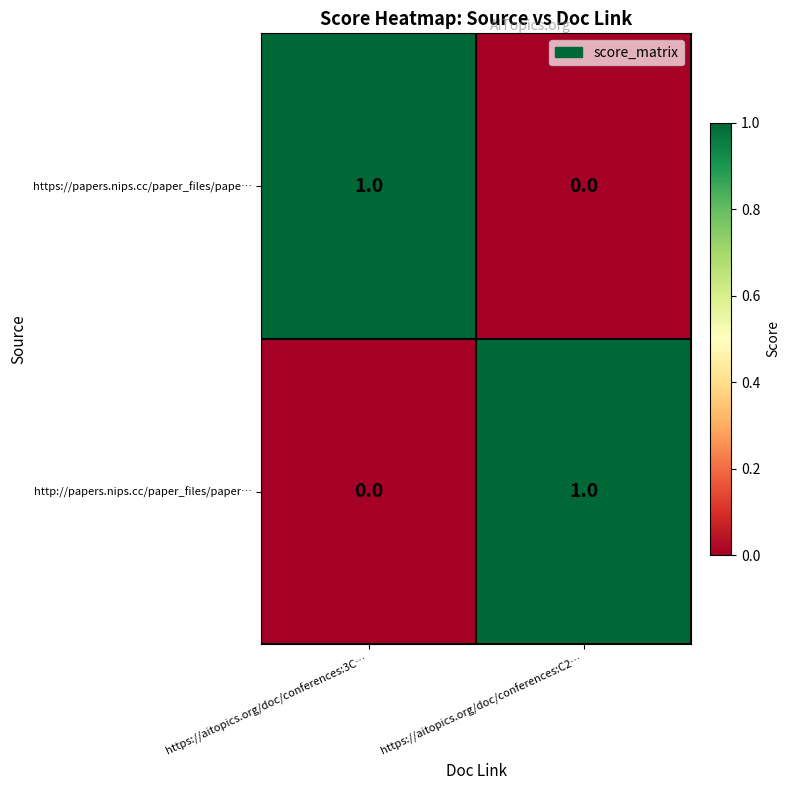

How many categories are shown in the chart?

2